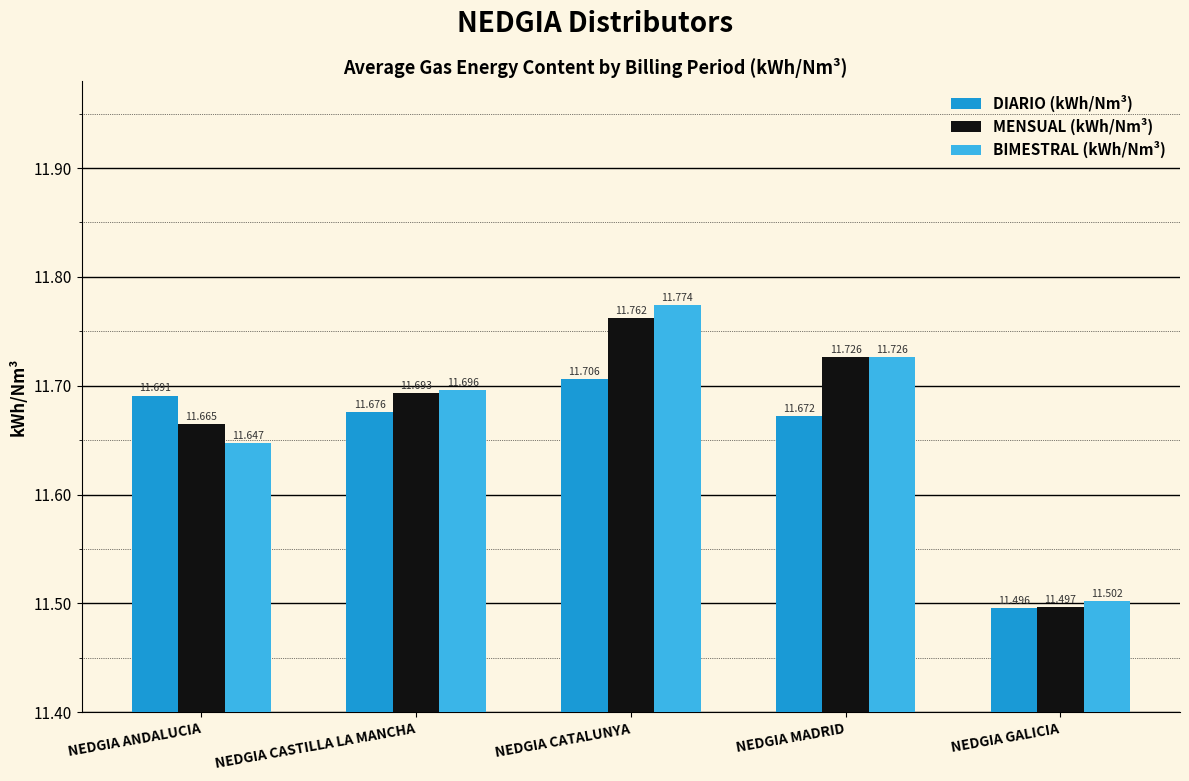

Rank the series by their maximum value, from highest to lowest.

BIMESTRAL (kWh/Nm³), MENSUAL (kWh/Nm³), DIARIO (kWh/Nm³)